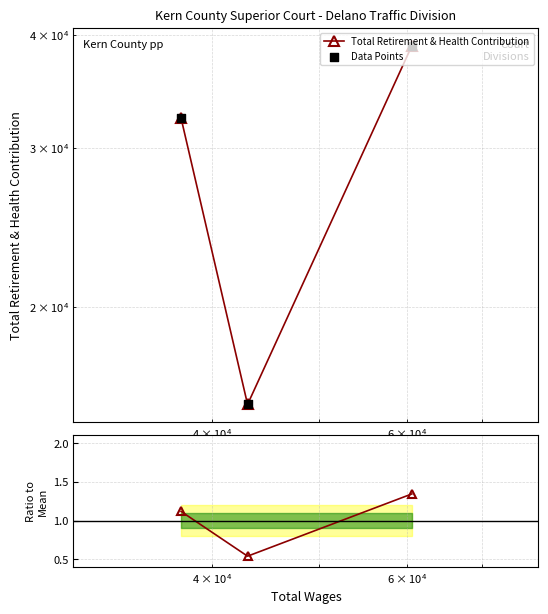

Which series reaches the maximum Y coordinate?

Total Retirement & Health Contribution